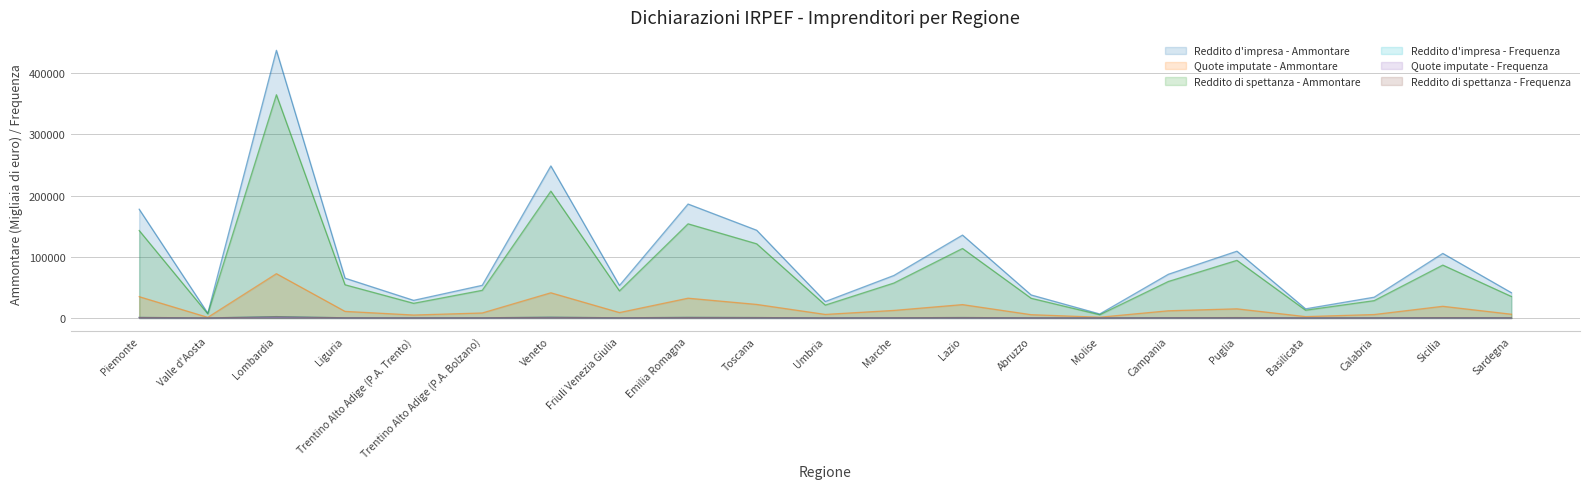

At which category is the sum across all series the highest?

Lombardia